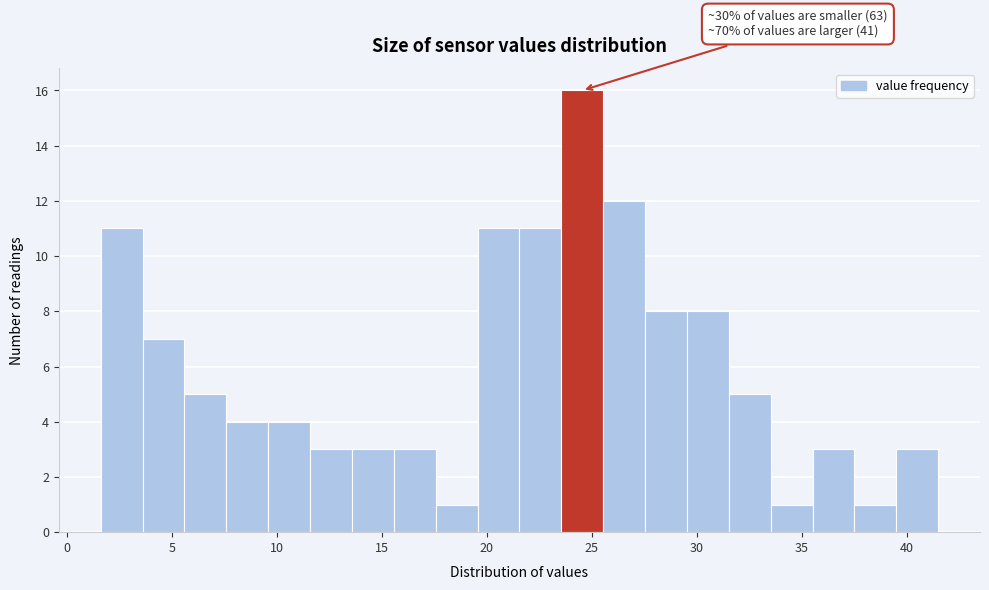

Read against the x-axis, roughly where is the centre of the tallest bar?

24.5